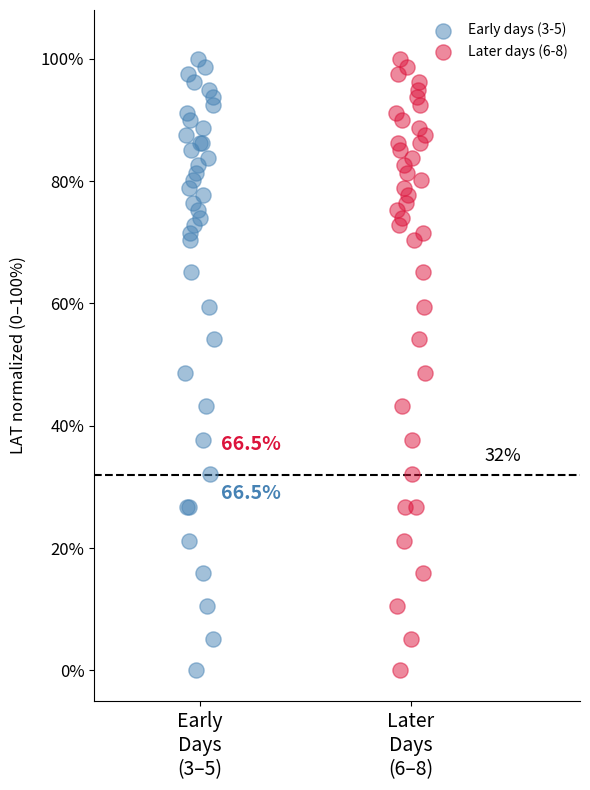

What are all the series names shown in the legend?

Early days (3-5), Later days (6-8)